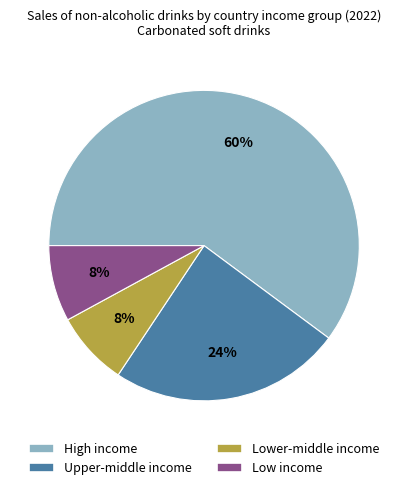

Is the sum of High income and Lower-middle income greater than half?

Yes